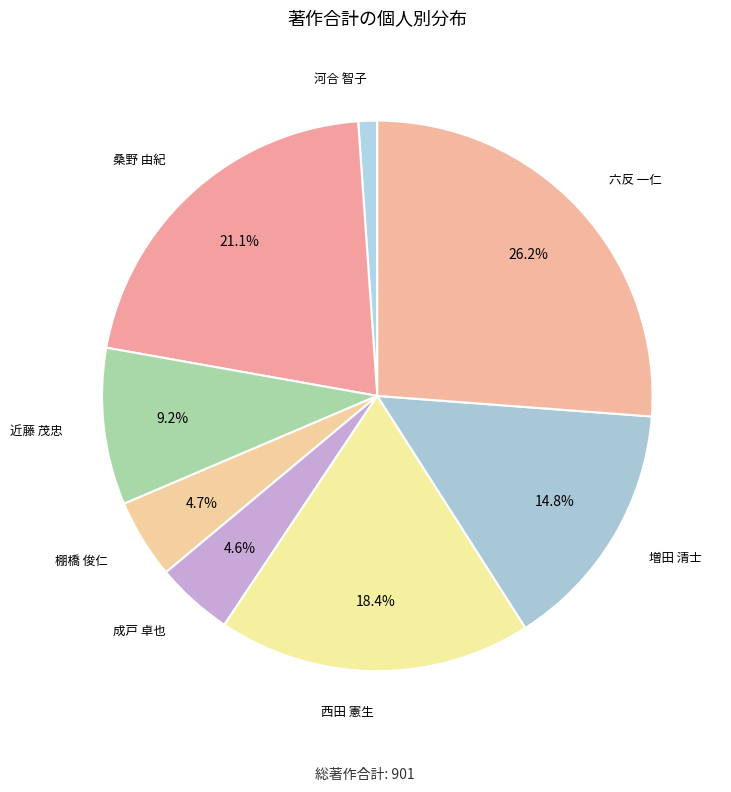

Combined, do 近藤 茂忠 and 成戸 卓也 account for over 50%?

No